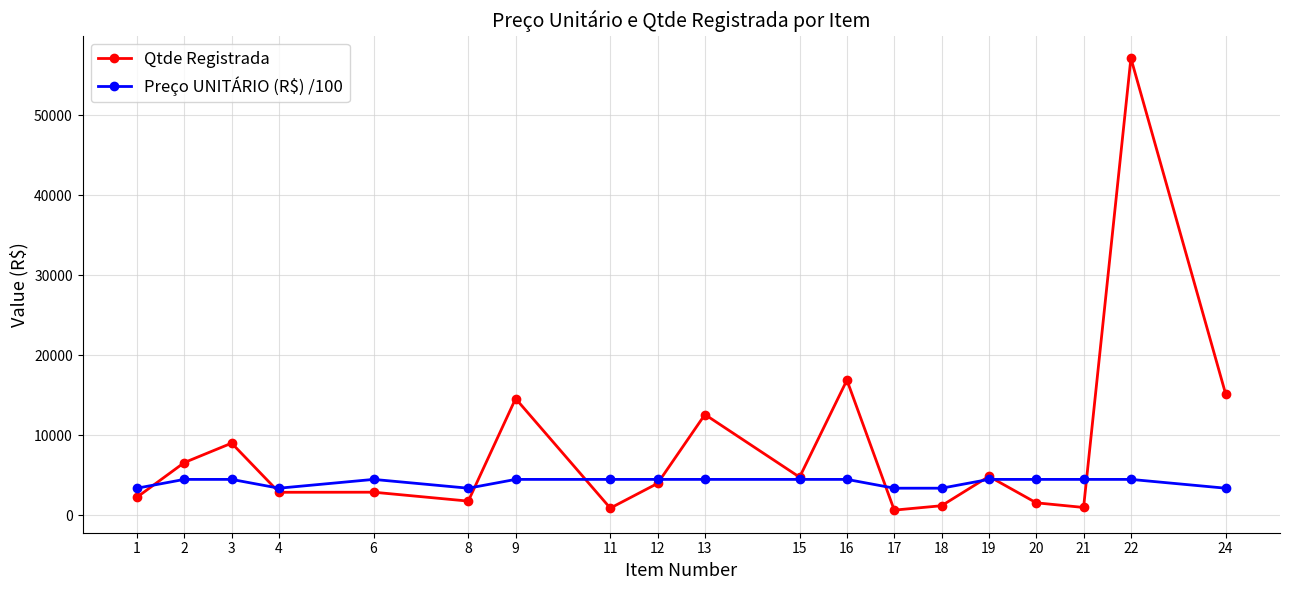

Which series has the largest range (max minus min)?

Qtde Registrada